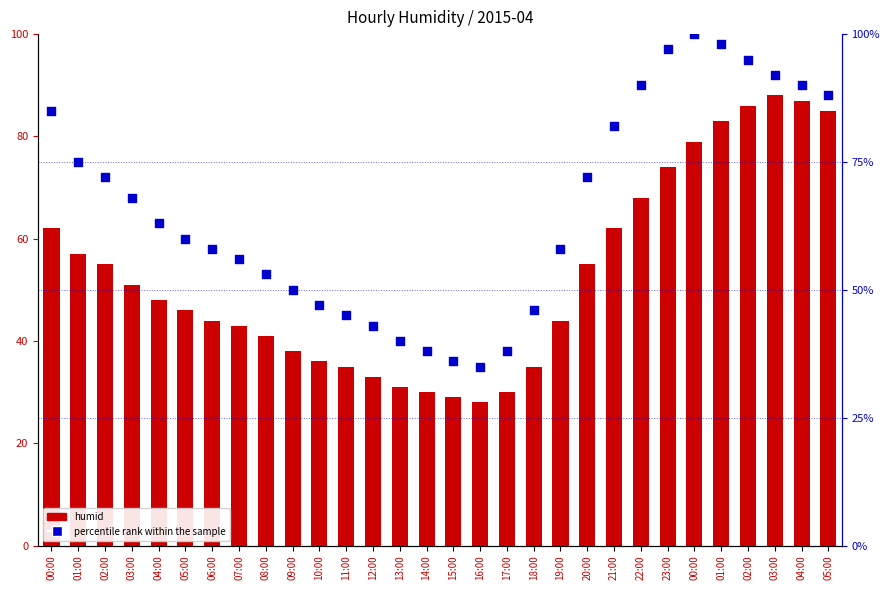

What are all the series names shown in the legend?

humid, percentile rank within the sample